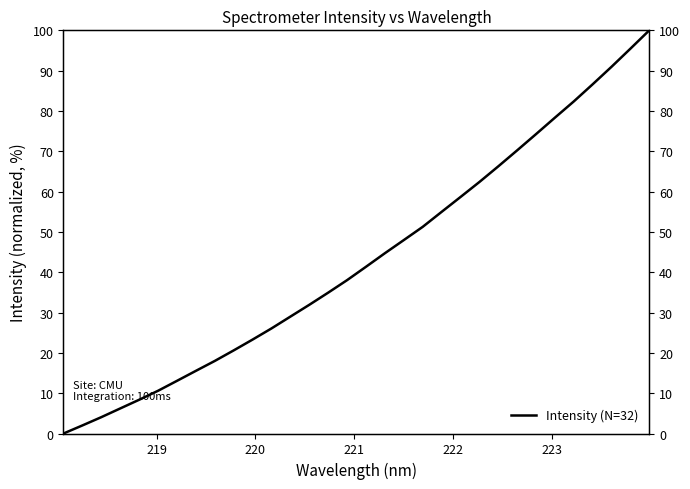

How many lines are shown in the chart?

1